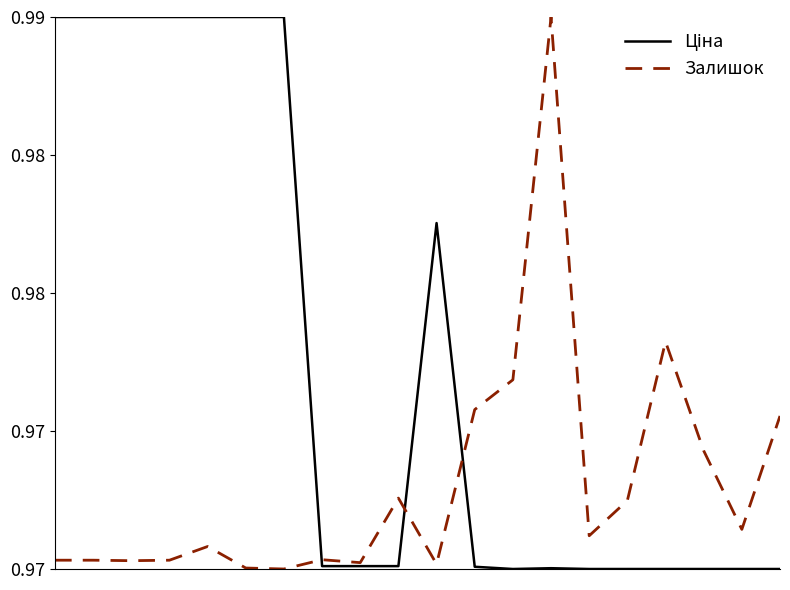

Which series ends up on top after the final intersection of Залишок and Ціна?

Залишок